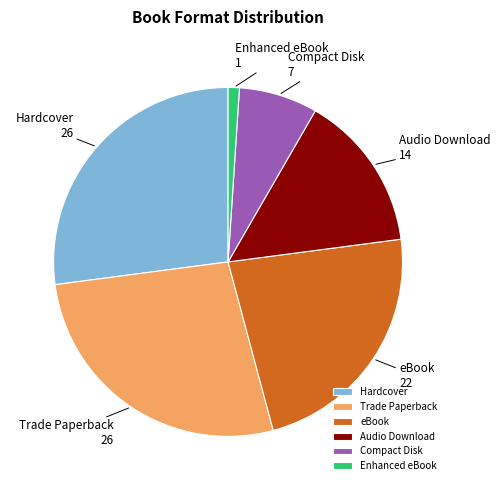

Is the sum of Audio Download and eBook greater than half?

No